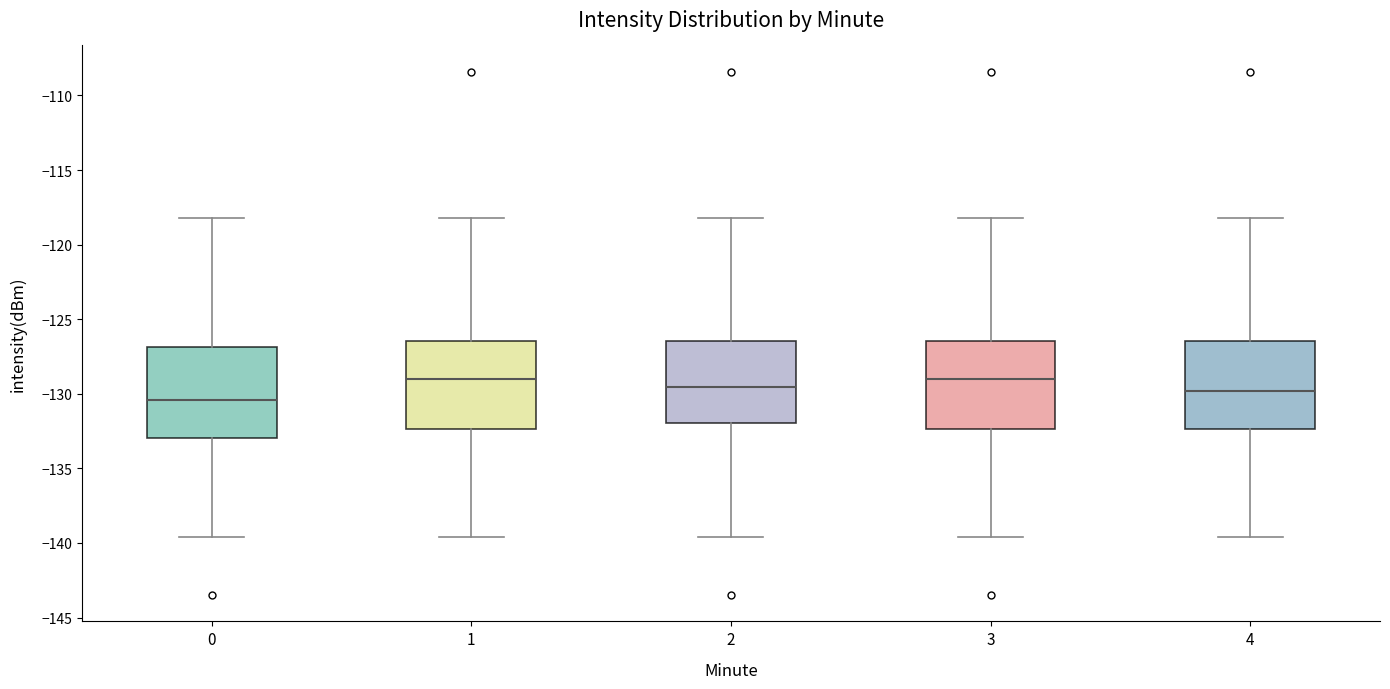

Reading left to right, transcribe this box plot: for each box, give where its median line is, the range the box spans, and where its two whiskers end, as read against the y-axis. The values are not printed on the chart, so give them approximately, as read against the axis.

0: median -130.5, box -133.0 to -127.0, whiskers -139.5 to -118.0
1: median -129.0, box -132.5 to -126.5, whiskers -139.5 to -118.0
2: median -129.5, box -132.0 to -126.5, whiskers -139.5 to -118.0
3: median -129.0, box -132.5 to -126.5, whiskers -139.5 to -118.0
4: median -130.0, box -132.5 to -126.5, whiskers -139.5 to -118.0